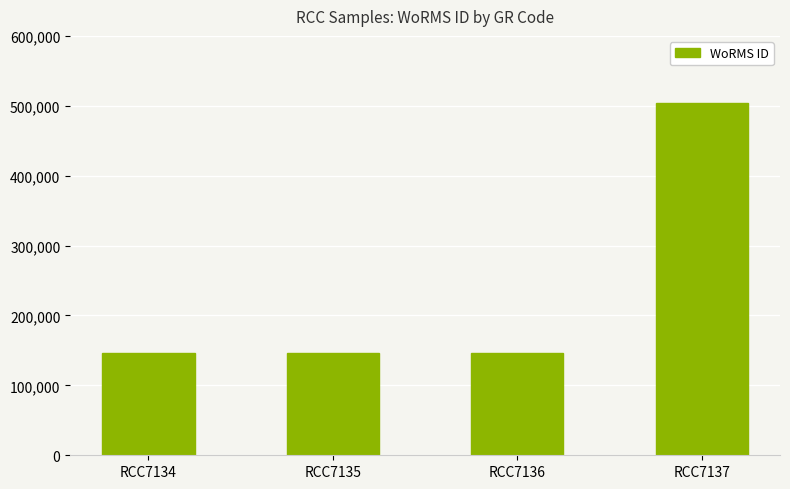

Between RCC7135 and RCC7137, which is larger?

RCC7137